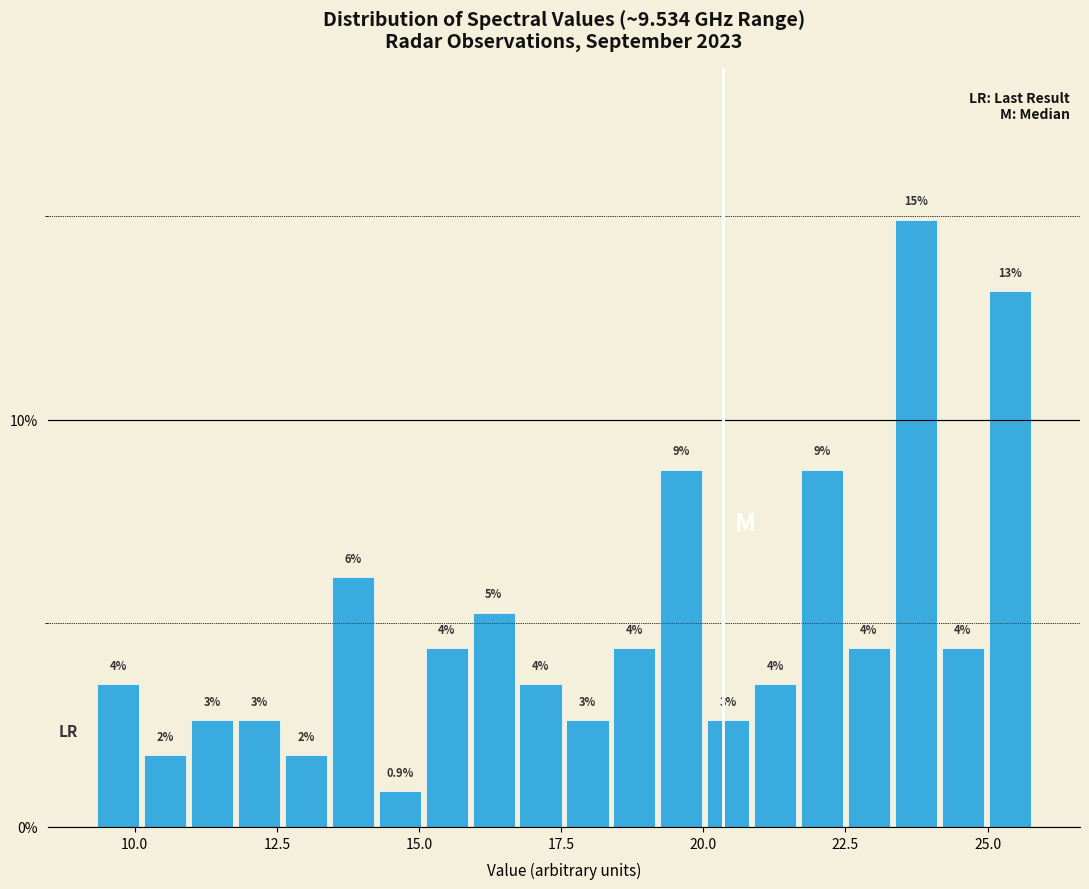

Read against the x-axis, roughly where is the centre of the tallest bar?

23.5